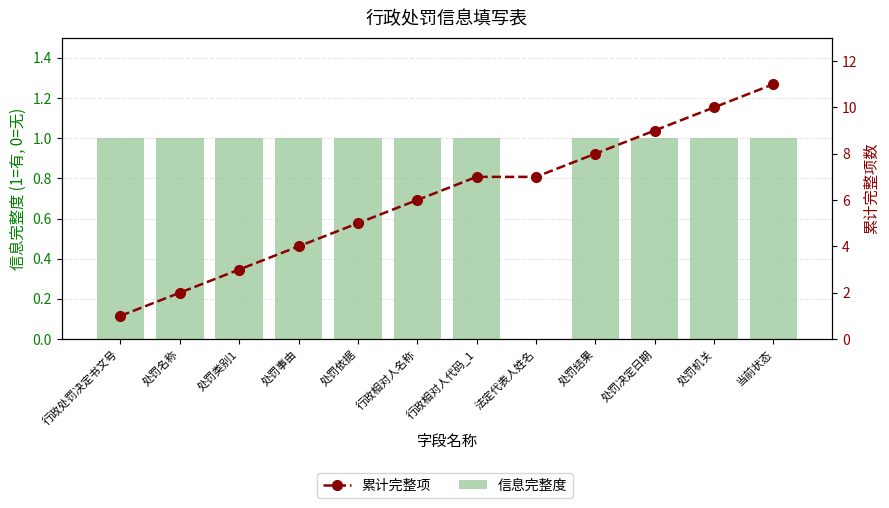

What is the average value of the 信息完整度 series?

1